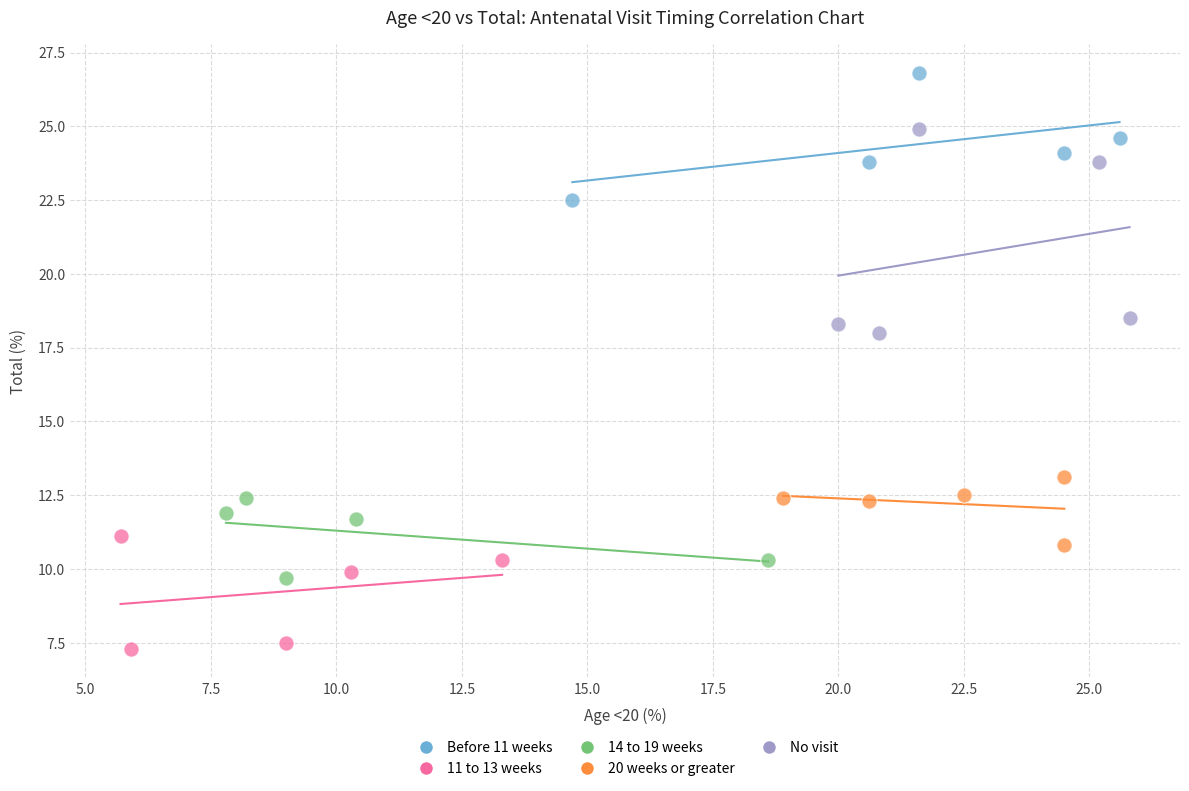

Which series reaches the minimum Y coordinate?

11 to 13 weeks